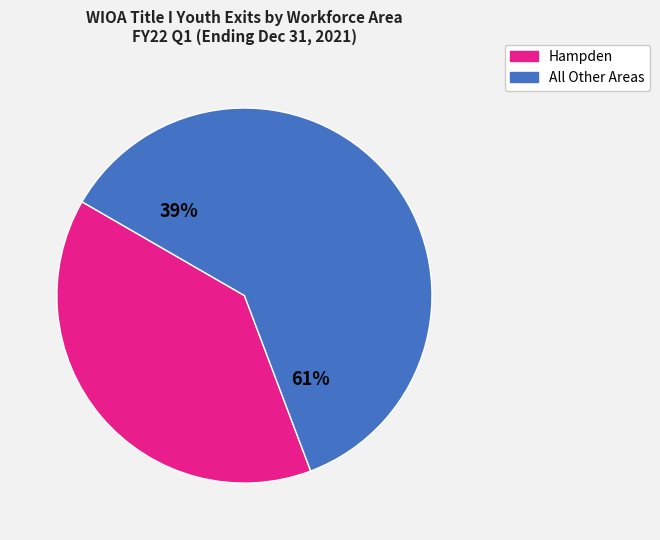

True or false: Boston accounts for 25% of the total.

False